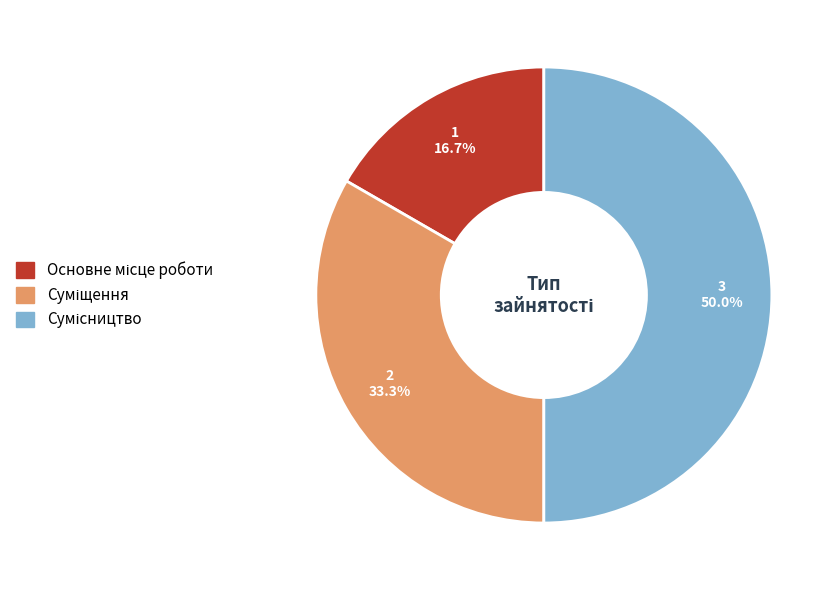

What percentage do Основне місце роботи and Сумісництво together represent?

66.7%